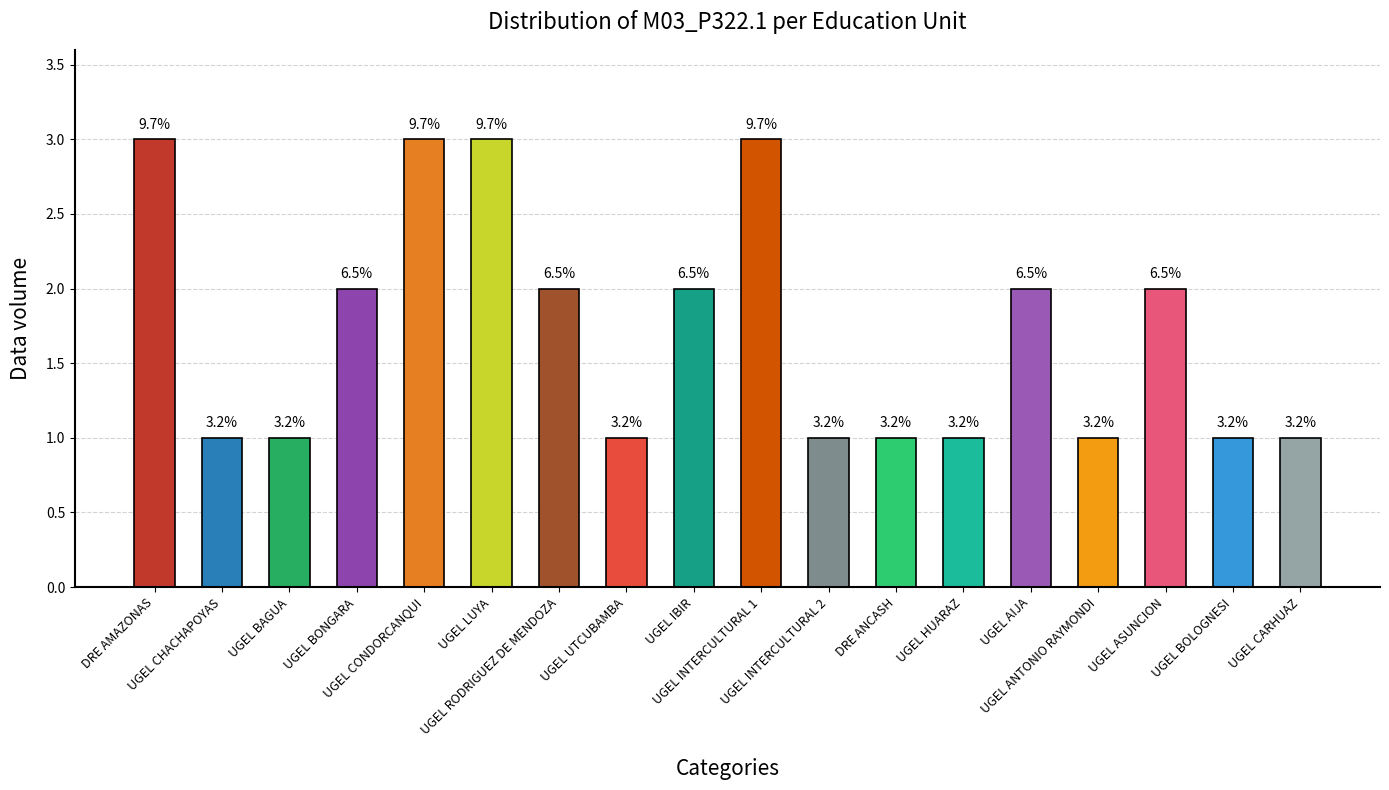

Does the chart contain any negative values?

No